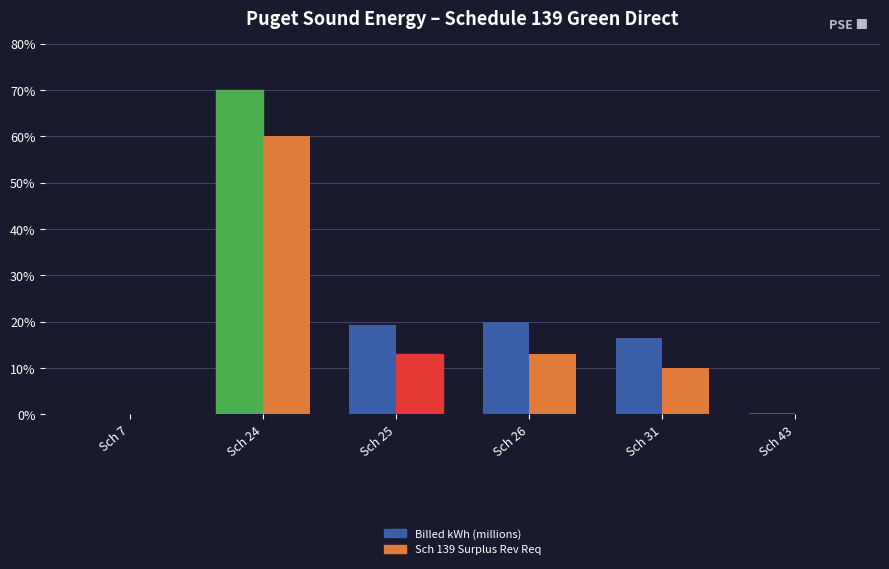

Between Sch 24 and Sch 25, which series saw the biggest shift?

Billed kWh (millions)